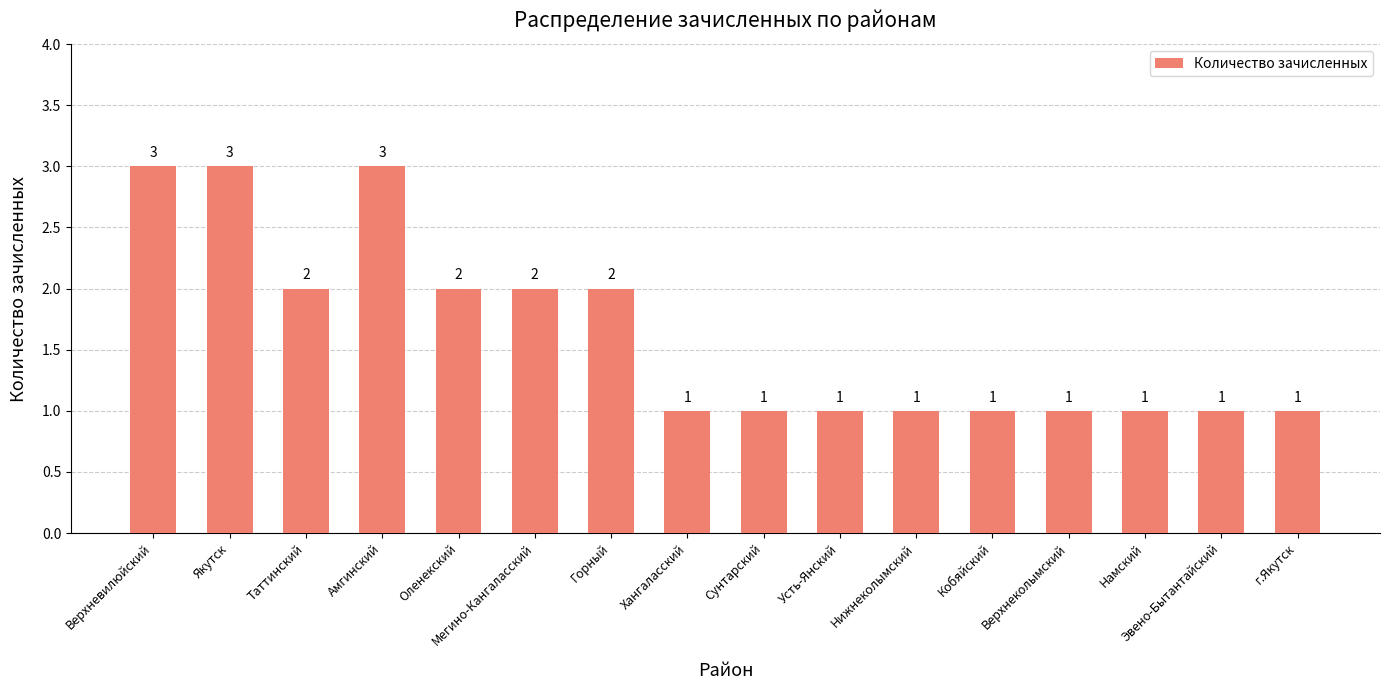

Reading left to right, list all the values displayed in this chart.

Верхневилюйский=3	Якутск=3	Таттинский=2	Амгинский=3	Оленекский=2	Мегино-Кангаласский=2	Горный=2	Хангаласский=1	Сунтарский=1	Усть-Янский=1	Нижнеколымский=1	Кобяйский=1	Верхнеколымский=1	Намский=1	Эвено-Бытантайский=1	г.Якутск=1